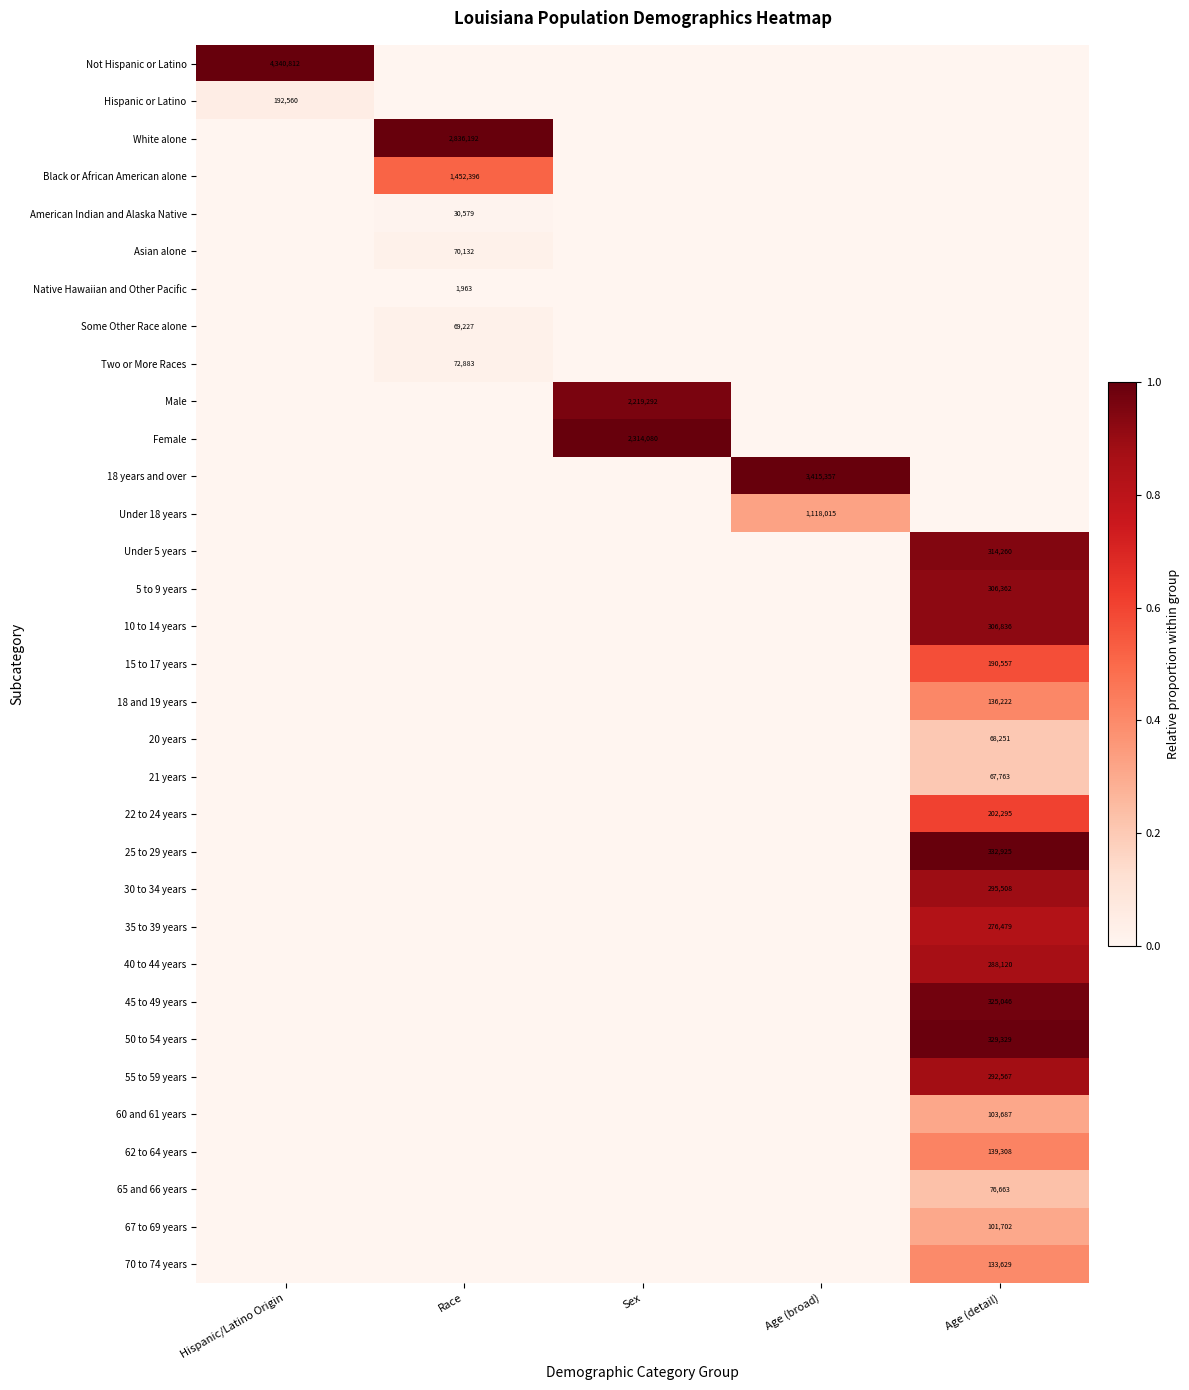

Is it true that Female equals 4111458 at Sex?

False